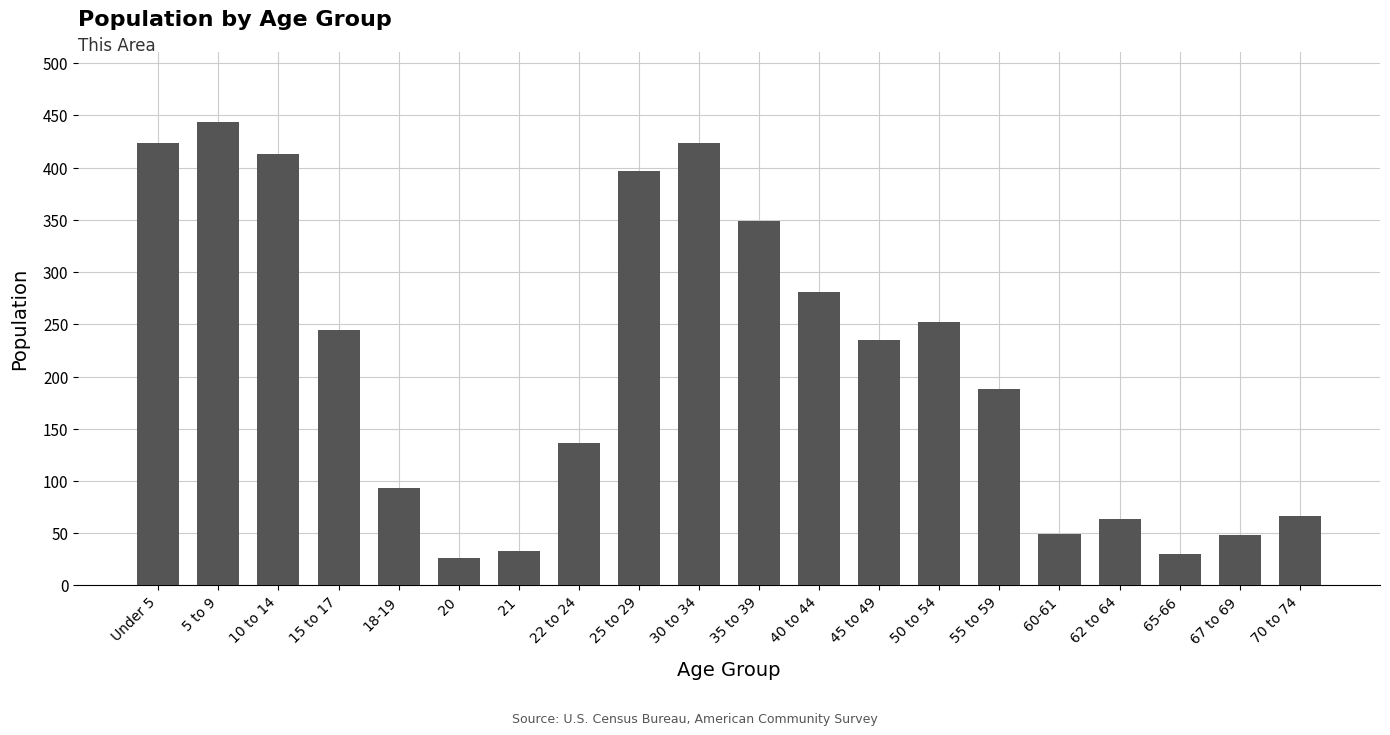

What is the label of the 19th bar from the right?

5 to 9